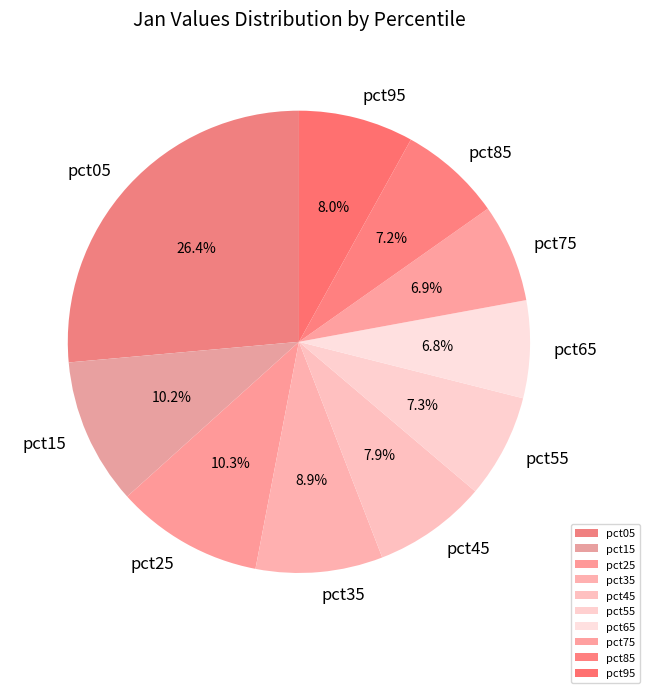

Which has a higher value, pct95 or pct15?

pct15